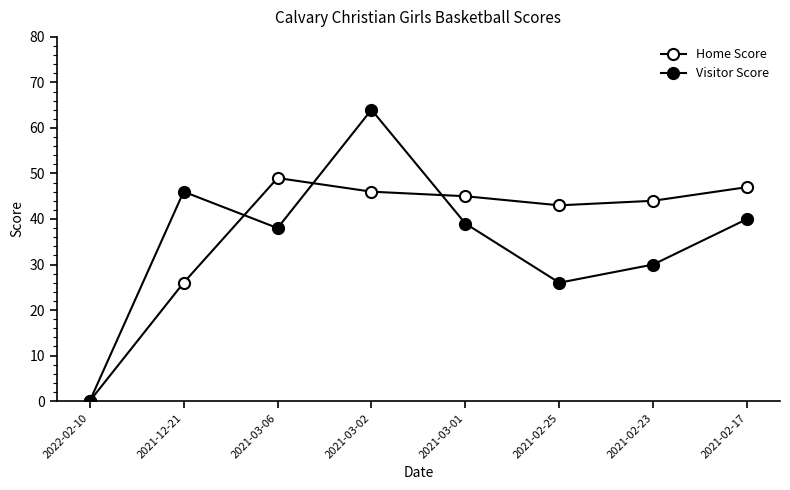

What is the average value of the Home Score series?

38